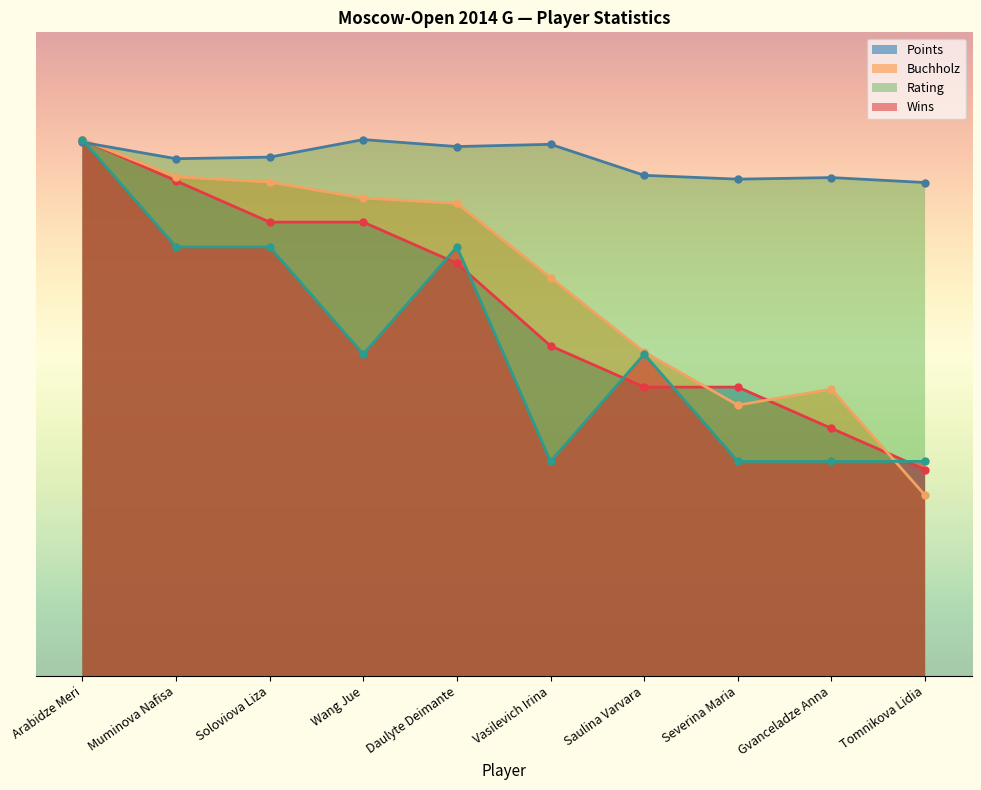

Reading left to right, list all the values displayed in this chart.

Points: Arabidze Meri=25.0	Muminova Nafisa=23.1	Soloviova Liza=21.2	Wang Jue=21.2	Daulyte Deimante=19.2	Vasilevich Irina=15.4	Saulina Varvara=13.5	Severina Maria=13.5	Gvanceladze Anna=11.5	Tomnikova Lidia=9.6
Buchholz: Arabidze Meri=25.0	Muminova Nafisa=23.3	Soloviova Liza=23.0	Wang Jue=22.3	Daulyte Deimante=22.0	Vasilevich Irina=18.6	Saulina Varvara=15.1	Severina Maria=12.6	Gvanceladze Anna=13.4	Tomnikova Lidia=8.4
Rating: Arabidze Meri=24.9	Muminova Nafisa=24.1	Soloviova Liza=24.2	Wang Jue=25.0	Daulyte Deimante=24.7	Vasilevich Irina=24.8	Saulina Varvara=23.3	Severina Maria=23.2	Gvanceladze Anna=23.2	Tomnikova Lidia=23.0
Wins: Arabidze Meri=25.0	Muminova Nafisa=20.0	Soloviova Liza=20.0	Wang Jue=15.0	Daulyte Deimante=20.0	Vasilevich Irina=10.0	Saulina Varvara=15.0	Severina Maria=10.0	Gvanceladze Anna=10.0	Tomnikova Lidia=10.0